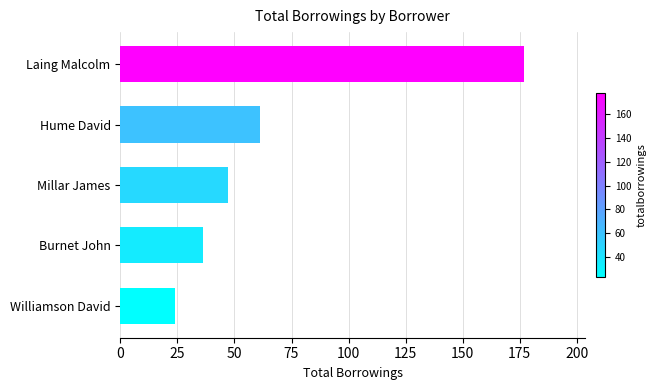

The chart shows a value of 51 at Burnet John. True or false?

False